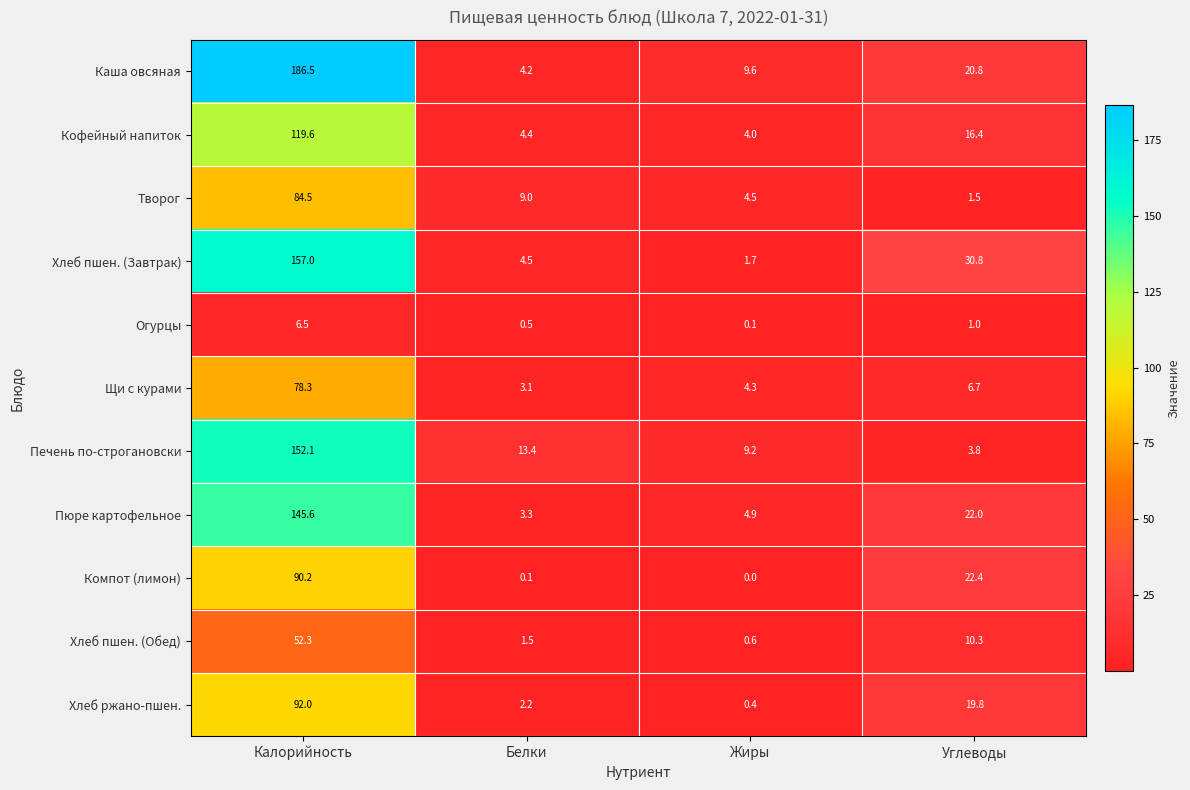

What is the difference between the highest and lowest values at Углеводы?

29.8